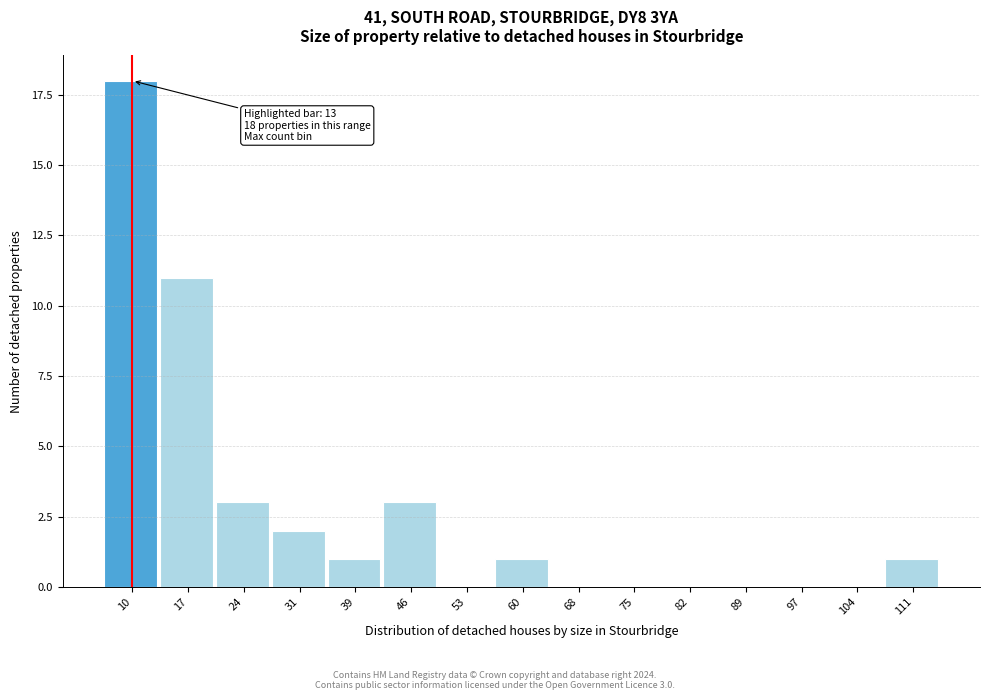

Reading left to right, transcribe all the data shown in this chart.

10=18	17=11	24=3	31=2	39=1	46=3	53=0	60=1	68=0	75=0	82=0	89=0	97=0	104=0	111=1